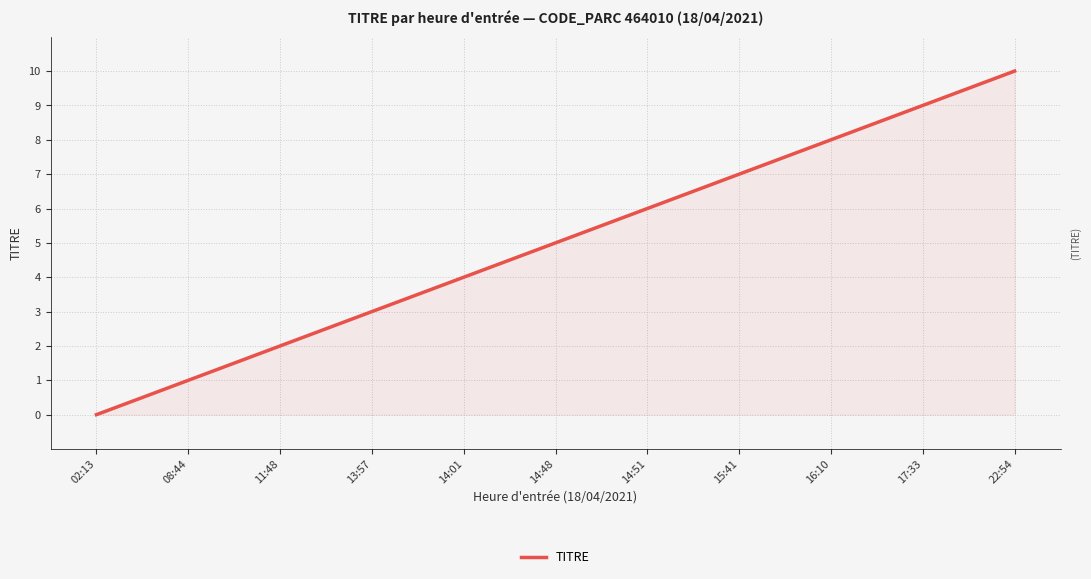

Does the chart display data point markers on the line(s)?

No